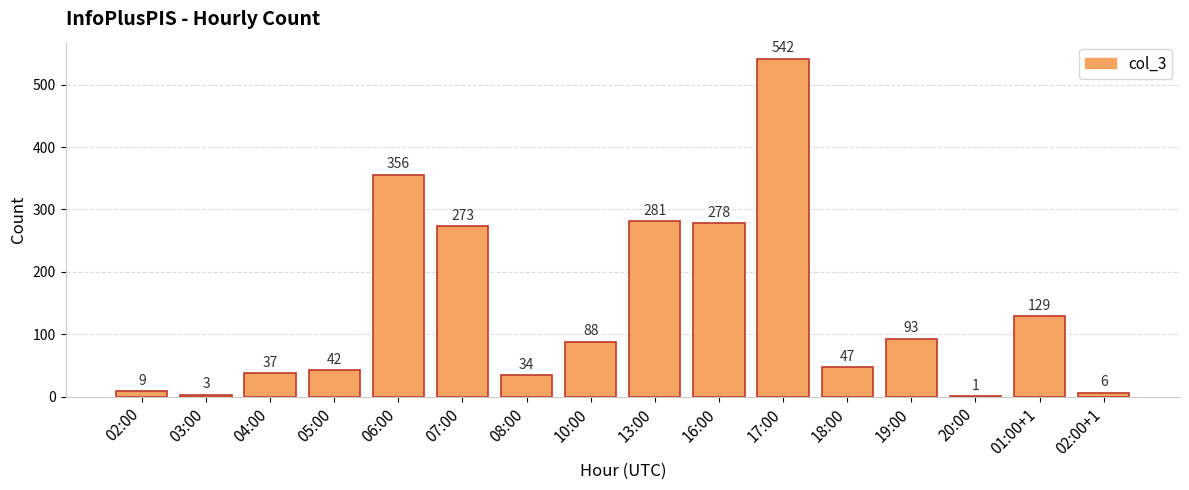

Reading left to right, what are all the values shown in this chart?

02:00=9	03:00=3	04:00=37	05:00=42	06:00=356	07:00=273	08:00=34	10:00=88	13:00=281	16:00=278	17:00=542	18:00=47	19:00=93	20:00=1	01:00+1=129	02:00+1=6